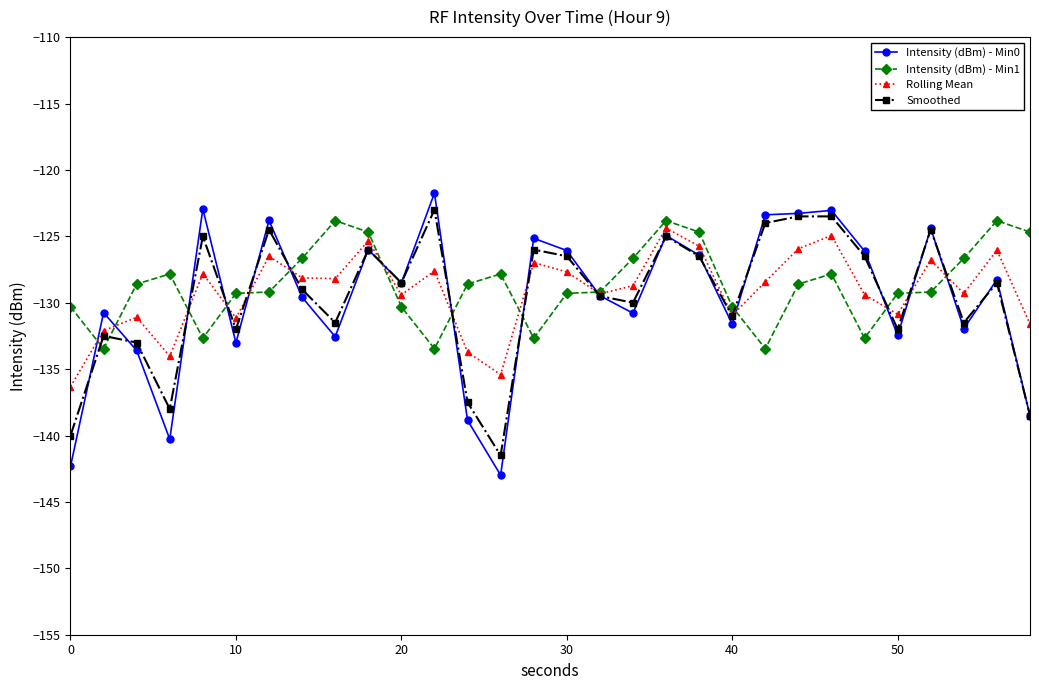

What is the minimum value shown in the chart?

-143.0